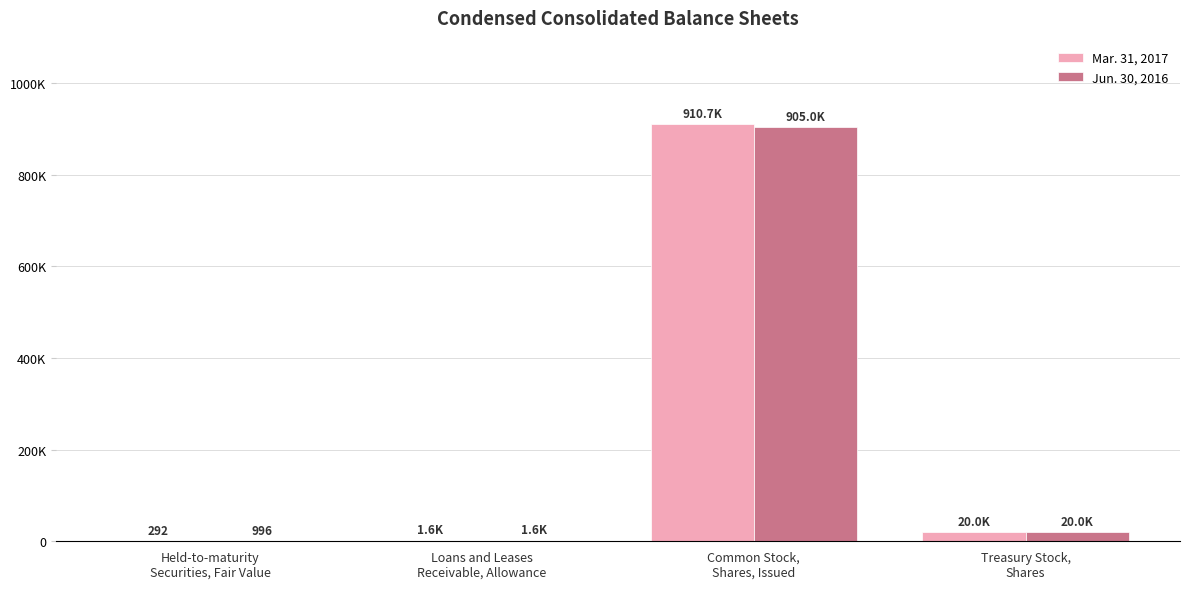

What is the spread (max minus min) of values at Common Stock,
Shares, Issued?

5736